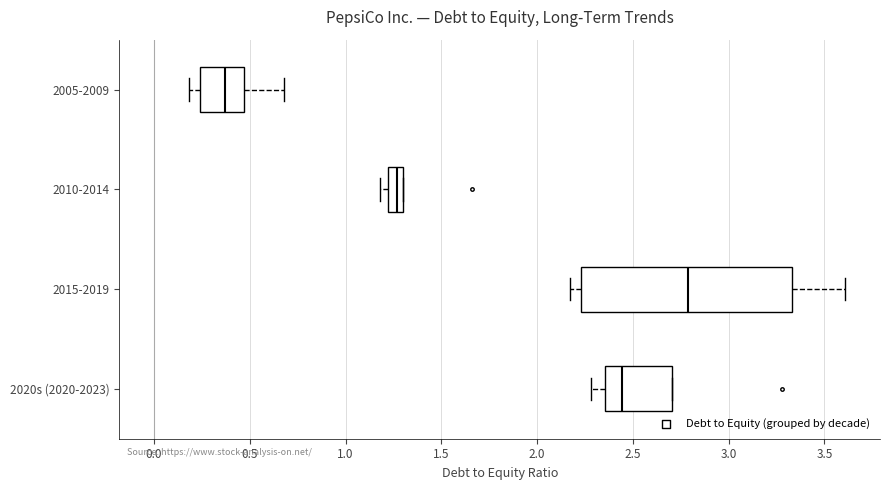

Where does the median line of the box for 2010-2014 sit on the x-axis? The values are not printed on the chart, so give them approximately, as read against the axis.

1.25